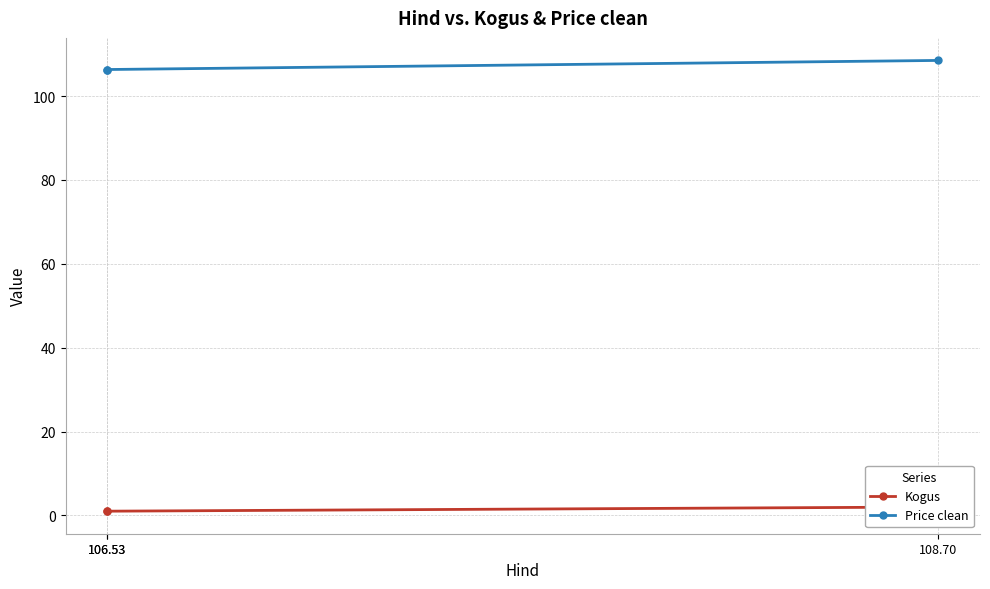

True or false: Price clean has a value of 106.3 at 106.53.

True